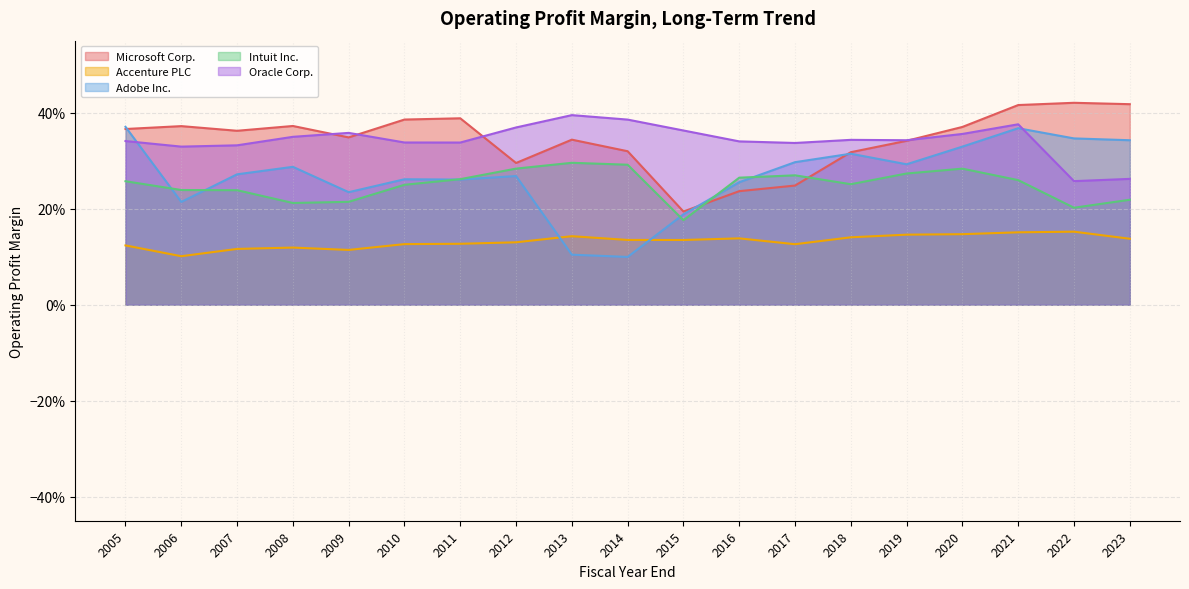

Which has a higher value, 2007 or 2022?

2022